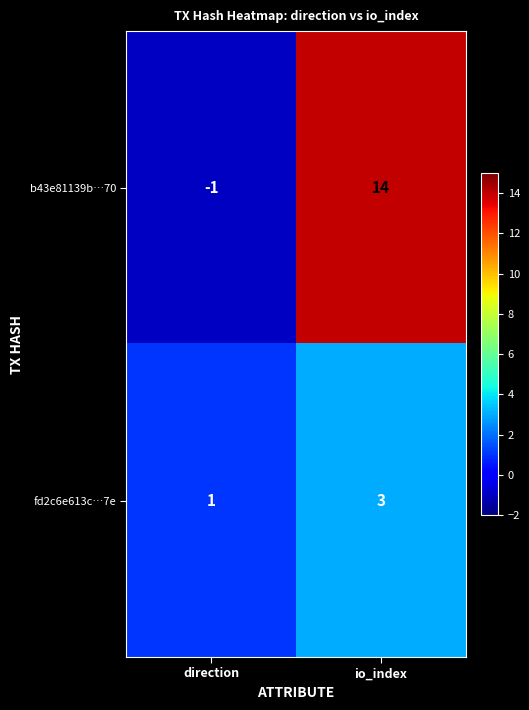

Which series has the widest spread of values?

b43e81139b…70